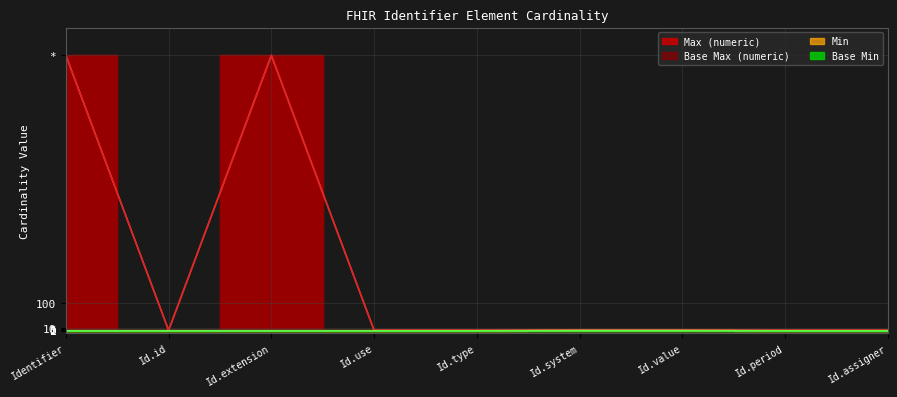

How many values in the Base Max (numeric) series exceed 1?

2